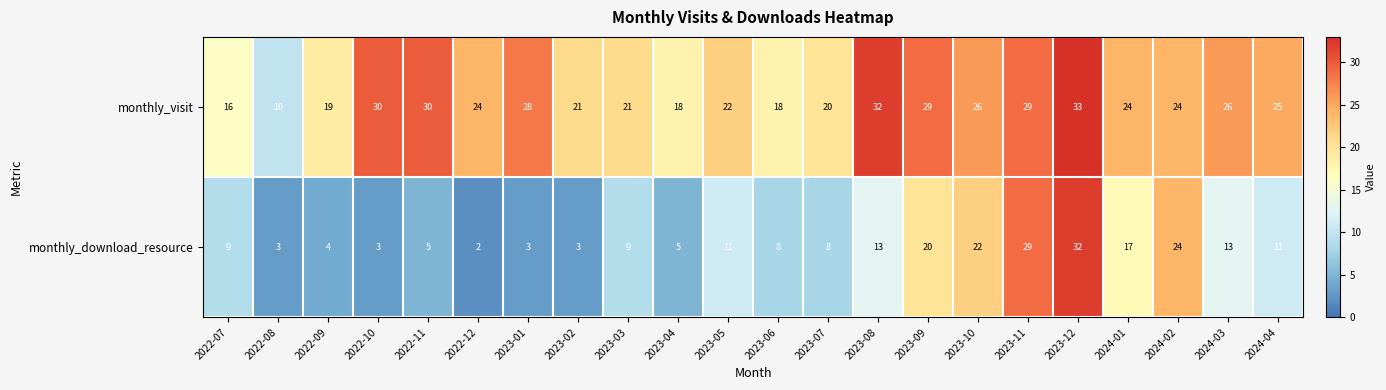

Which series changed the most between 2022-12 and 2023-02?

monthly_visit